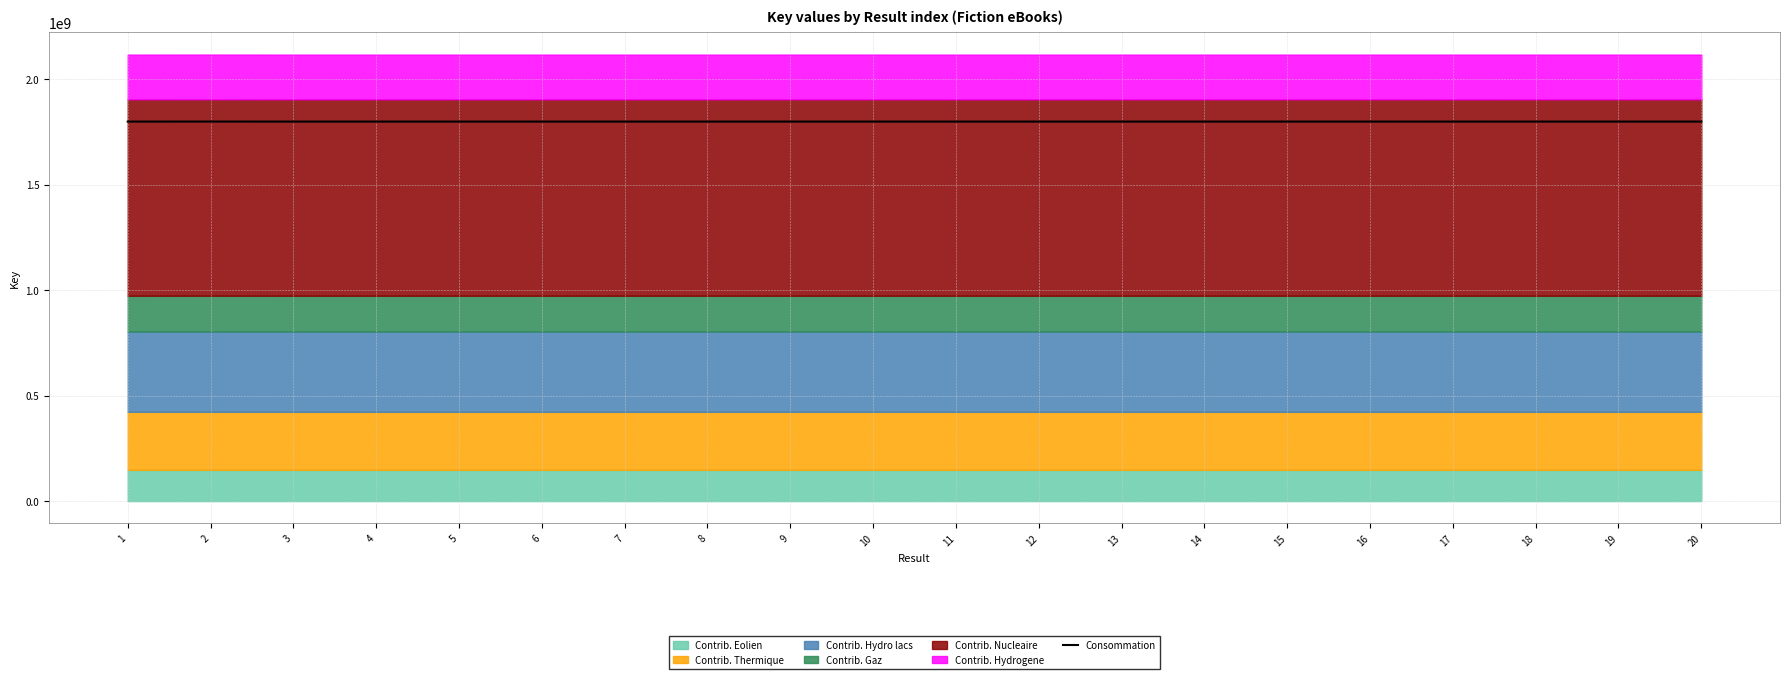

Reading left to right, what are all the values shown in this chart?

1800186283.6	1800398325.5	1800185641.8	1800193532.4	1800187480.4	1800168761.7	1800193508.6	1800171750.3	1800248325.1	1800254996.8	1800167099.1	1800173095.8	1800209810.8	1800192760.6	1800210801.0	1800235243.6	1800185243.2	1800212284.2	1800229441.5	1800229237.5